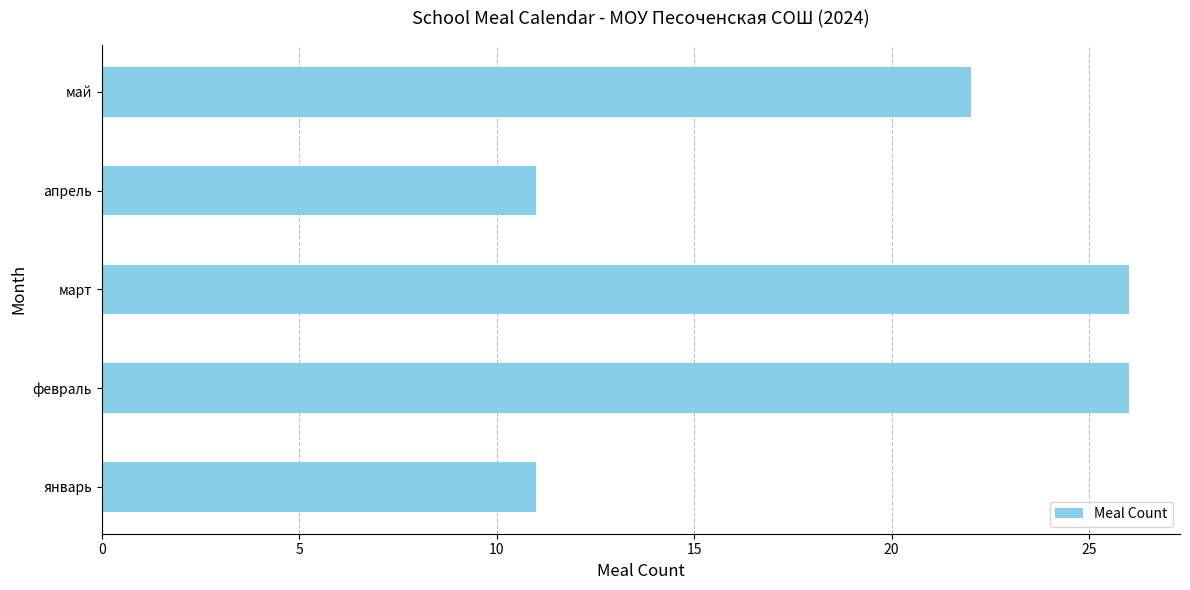

What is the smallest value displayed?

11